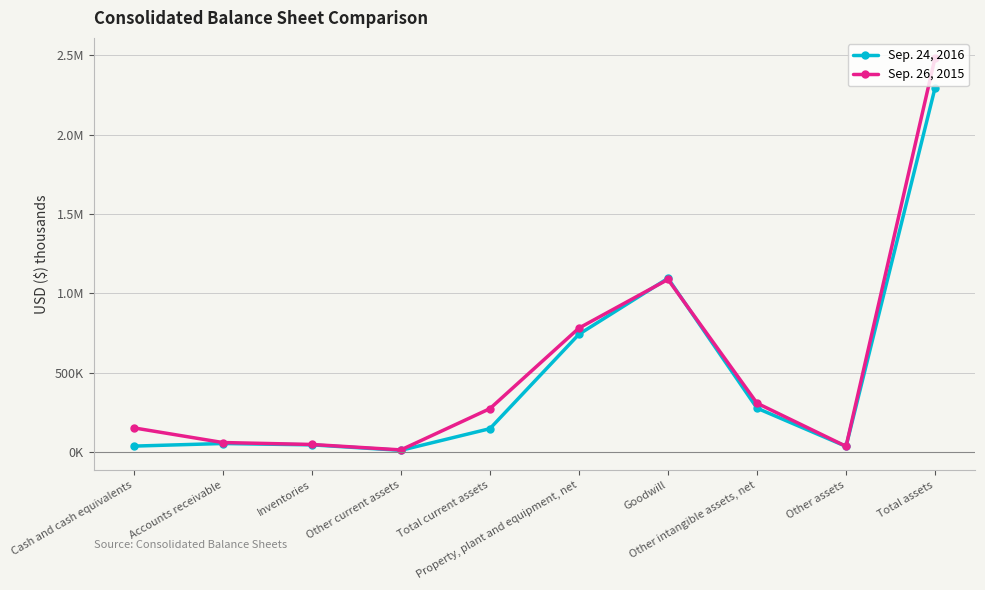

At which category does Sep. 24, 2016 reach its first local valley?

Other current assets